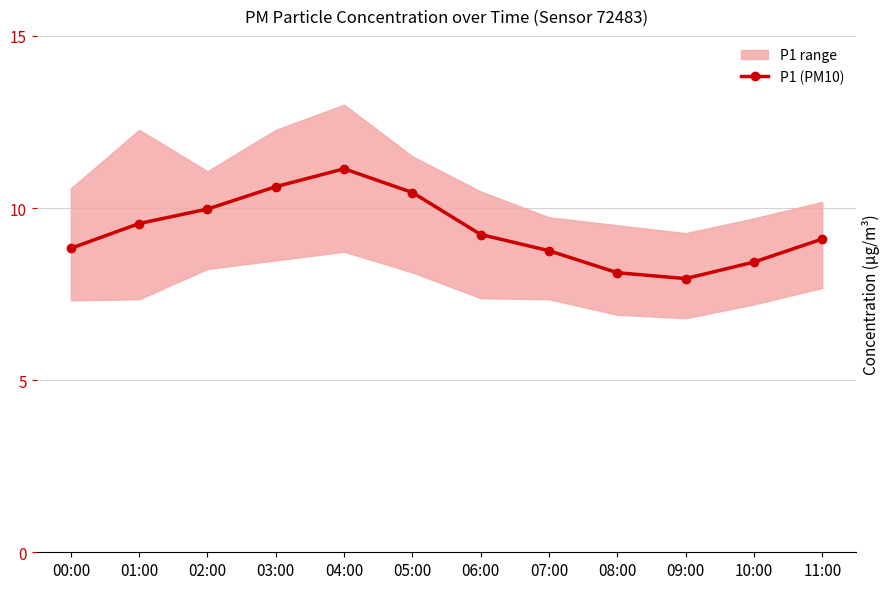

What is the label of the 7th point from the right?

05:00